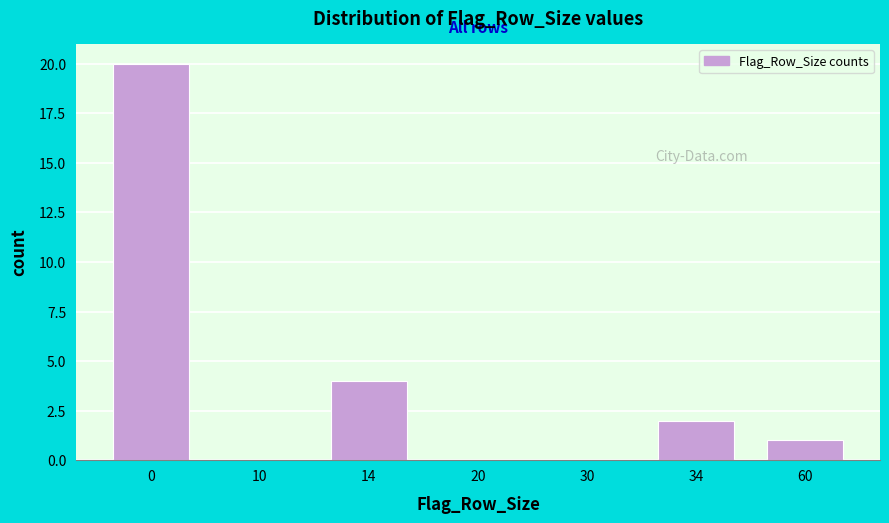

Reading right to left, list all the values displayed in this chart.

60=1	34=2	30=0	20=0	14=4	10=0	0=20